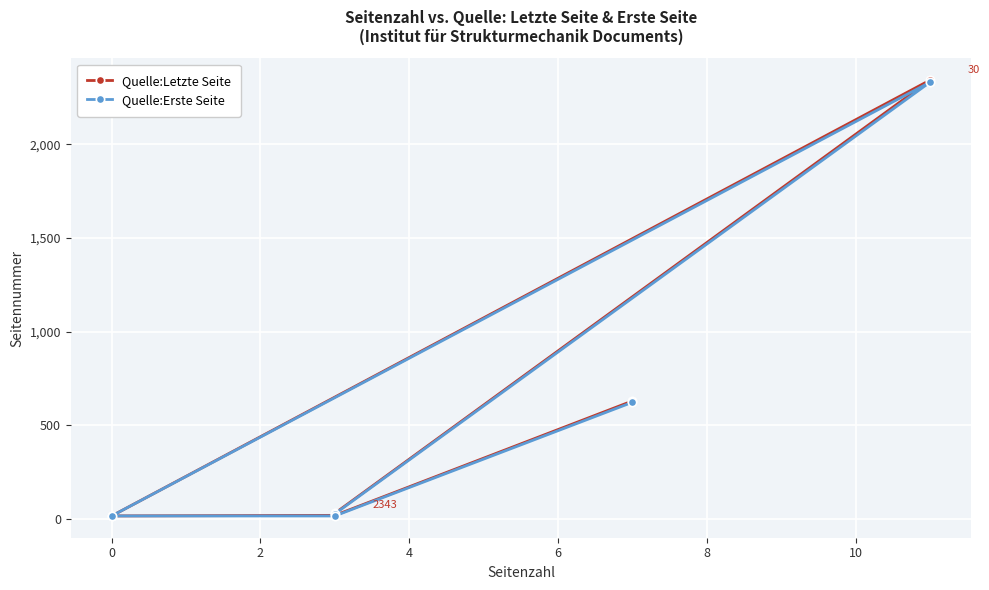

The value of Quelle:Erste Seite at 6 is 966. True or false?

False